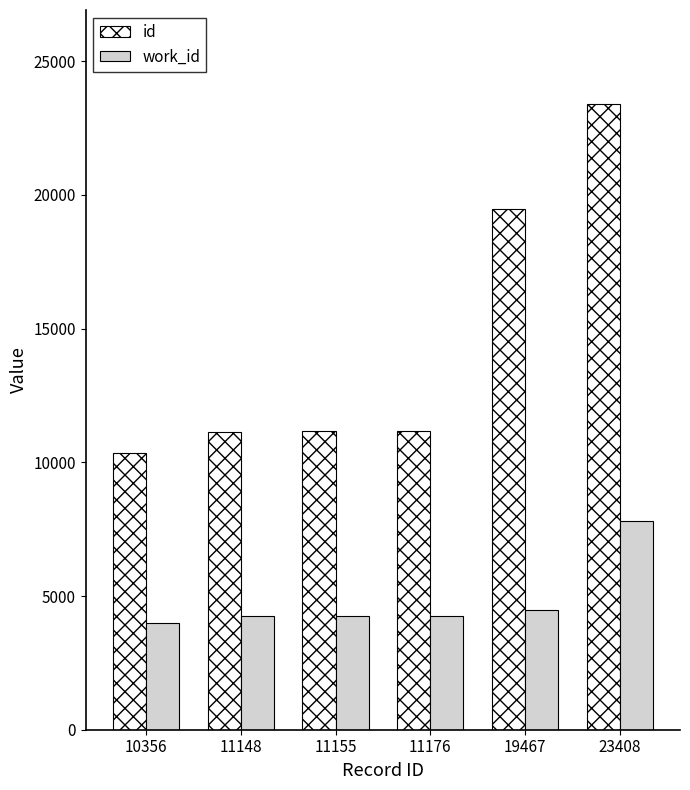

The value of id at 11155 is 17948. True or false?

False